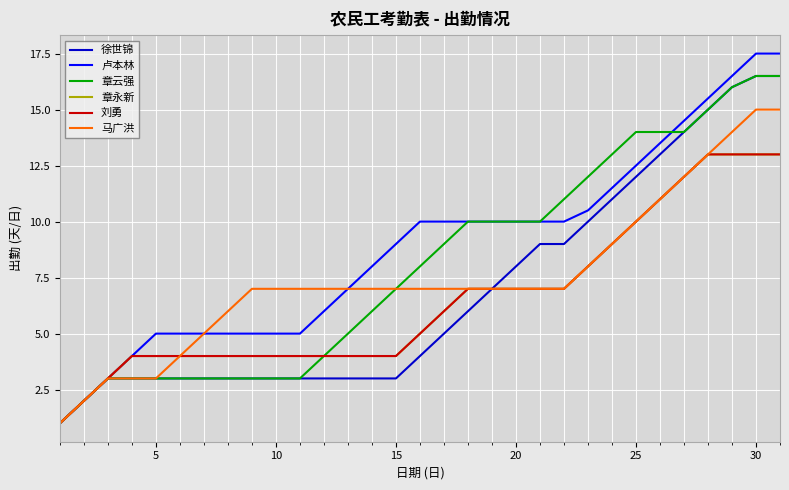

Does the chart have visible grid lines?

Yes